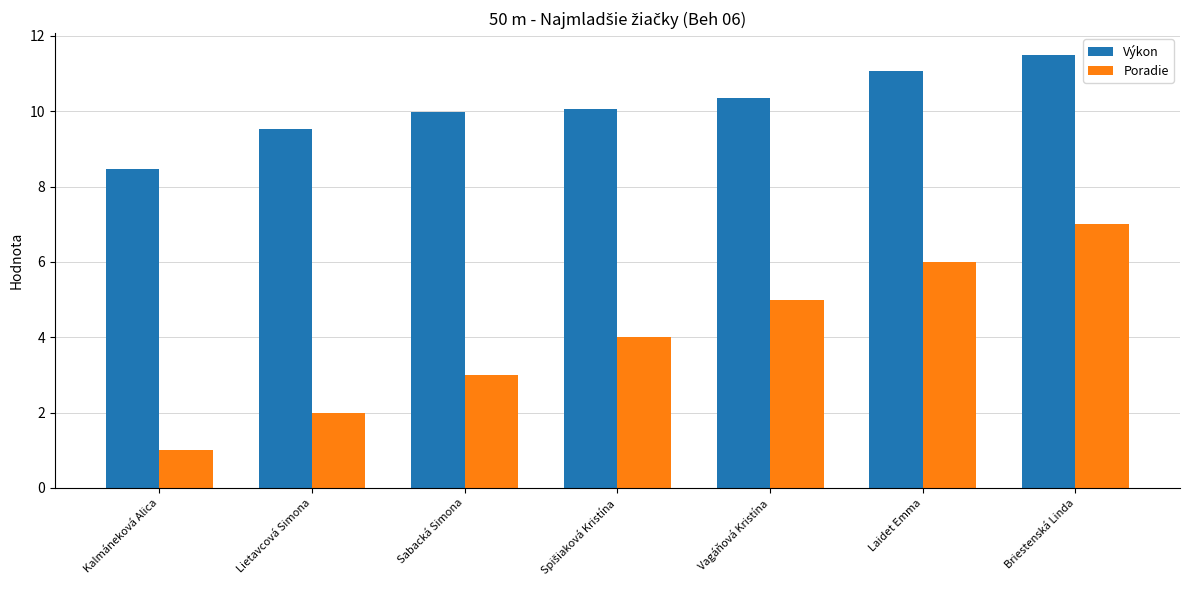

What is the label of the 7th bar from the right?

Kalmáneková Alica